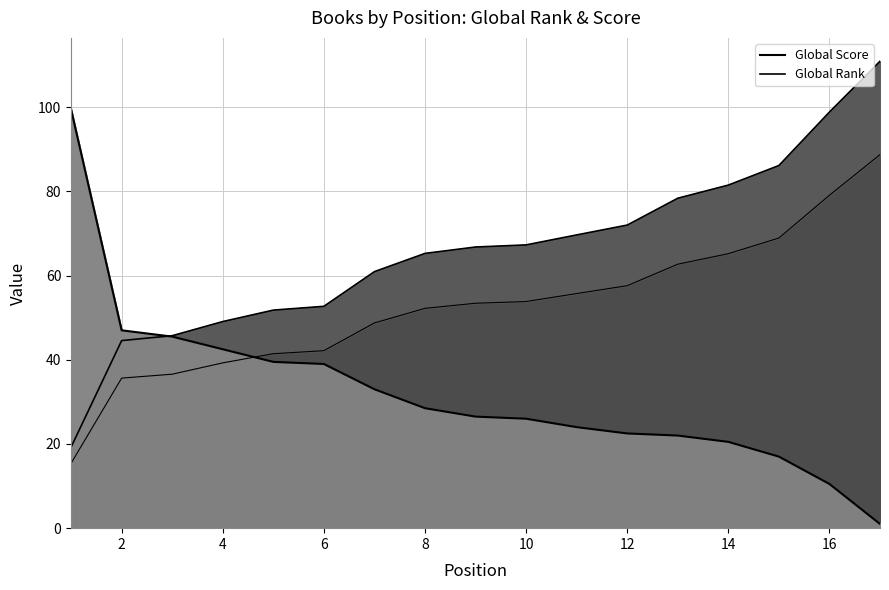

Where is Global Rank nearest to the value 65?

8